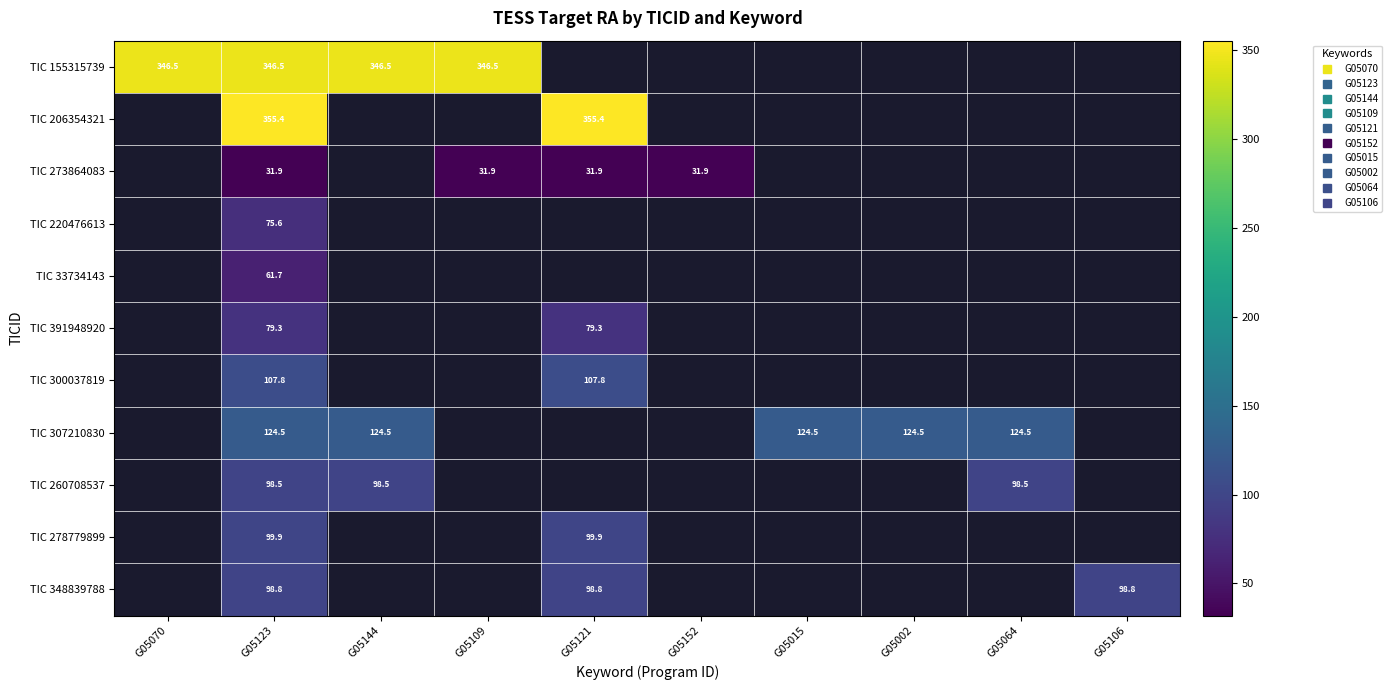

Which label corresponds to the smallest value in the chart?

G05123